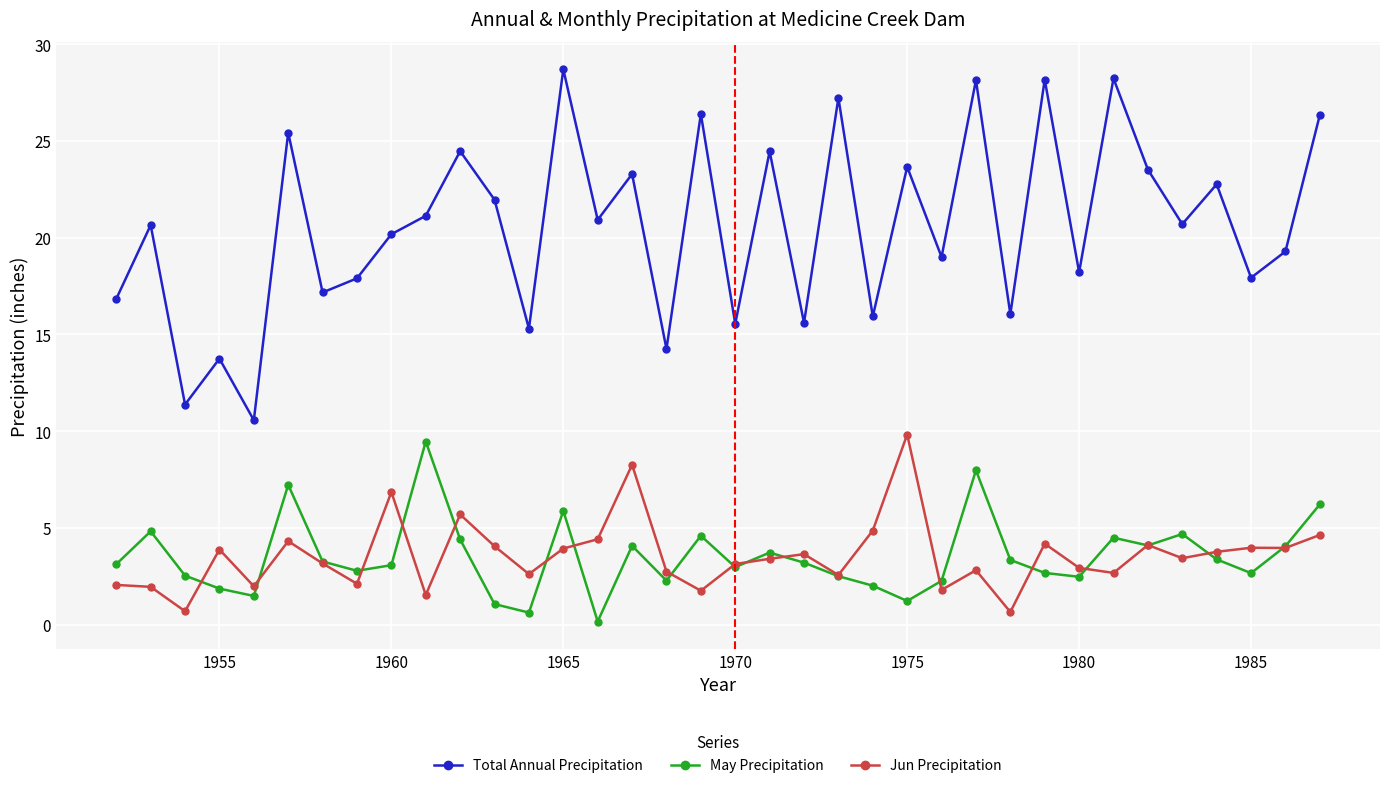

Which series has the widest spread of values?

Total Annual Precipitation